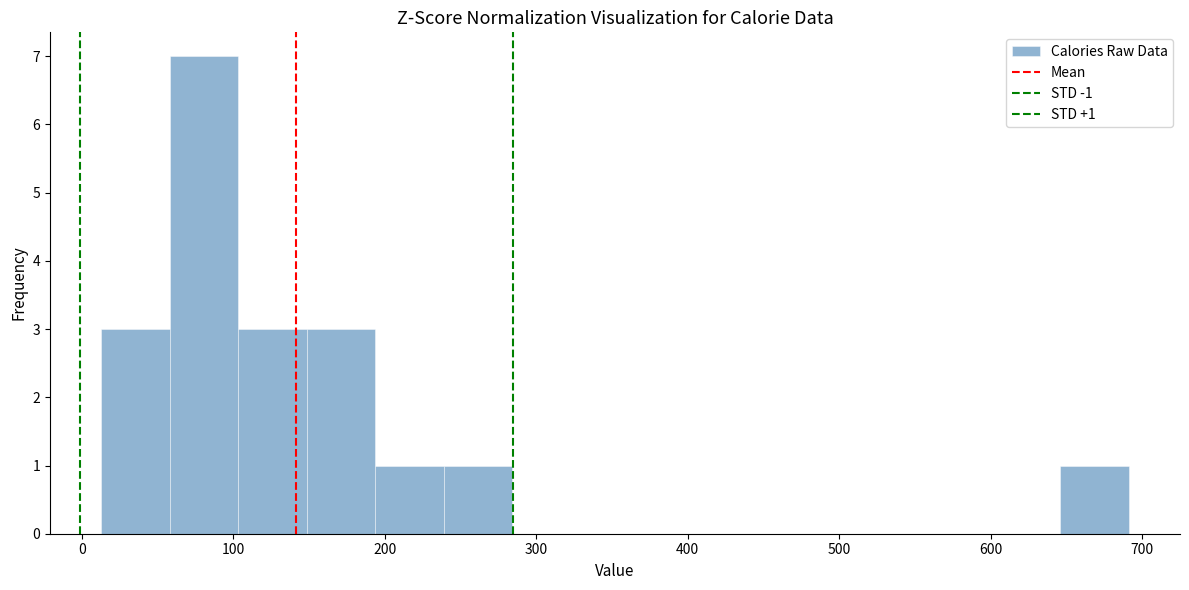

Over which range of the x-axis is the bar tallest?

60 to 100